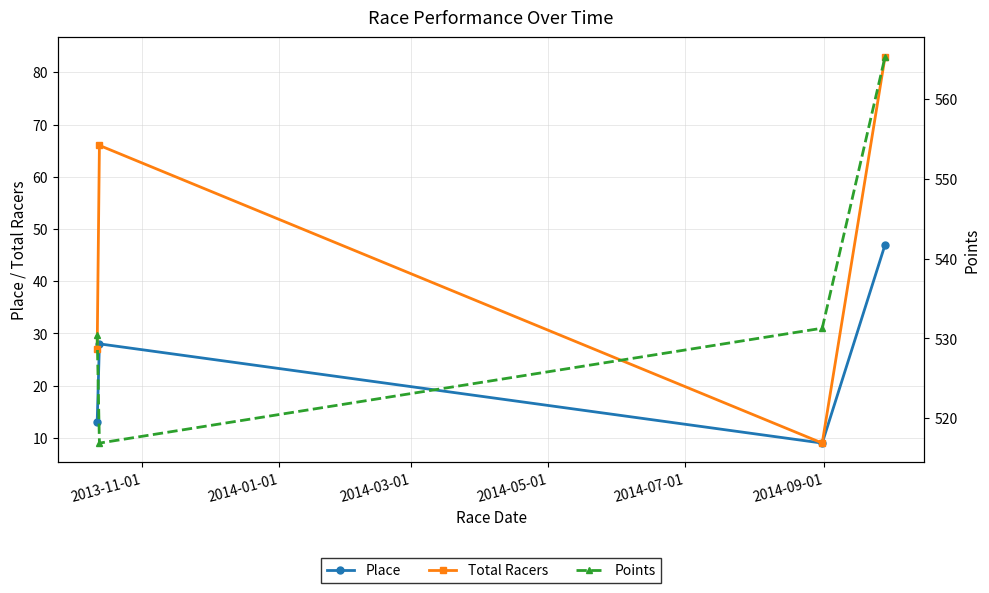

What is the maximum value for Place?

47